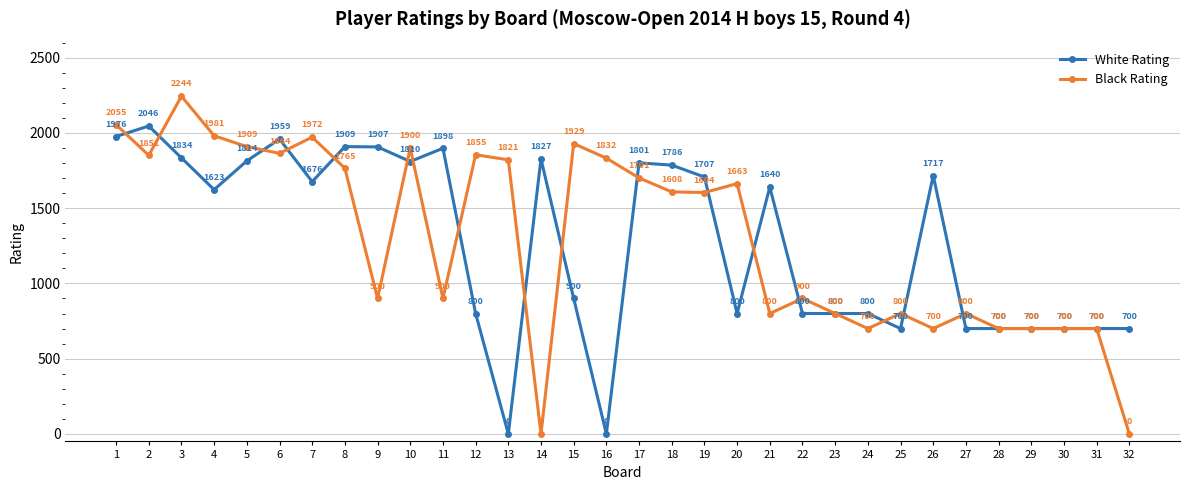

Where is the first local maximum for White Rating?

2